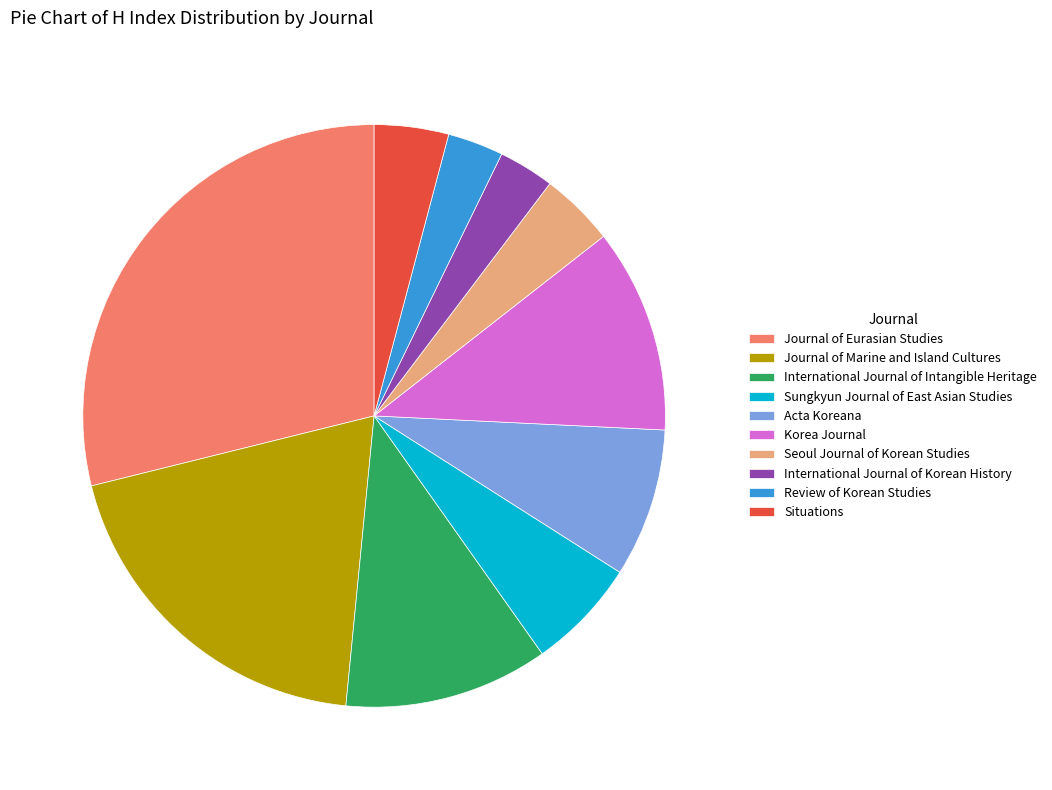

Combined, do International Journal of Korean History and Journal of Marine and Island Cultures account for over 50%?

No